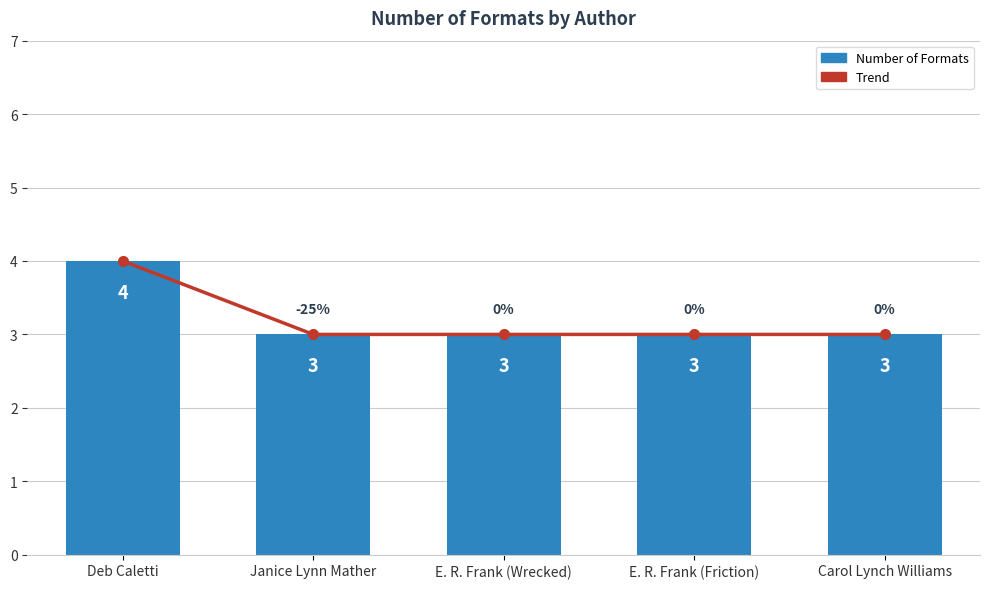

What is the highest value of the Trend series?

4